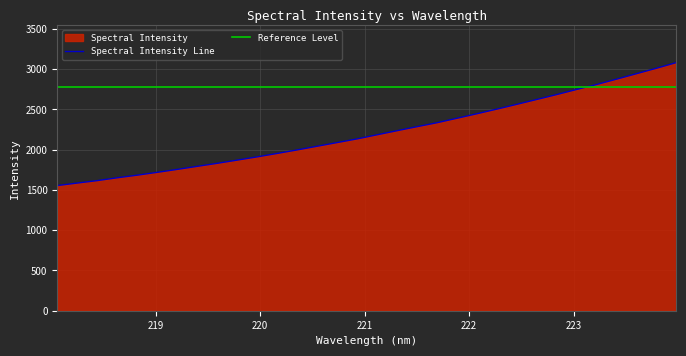

Which has a higher value, 220.5444 or 219.9712?

220.5444